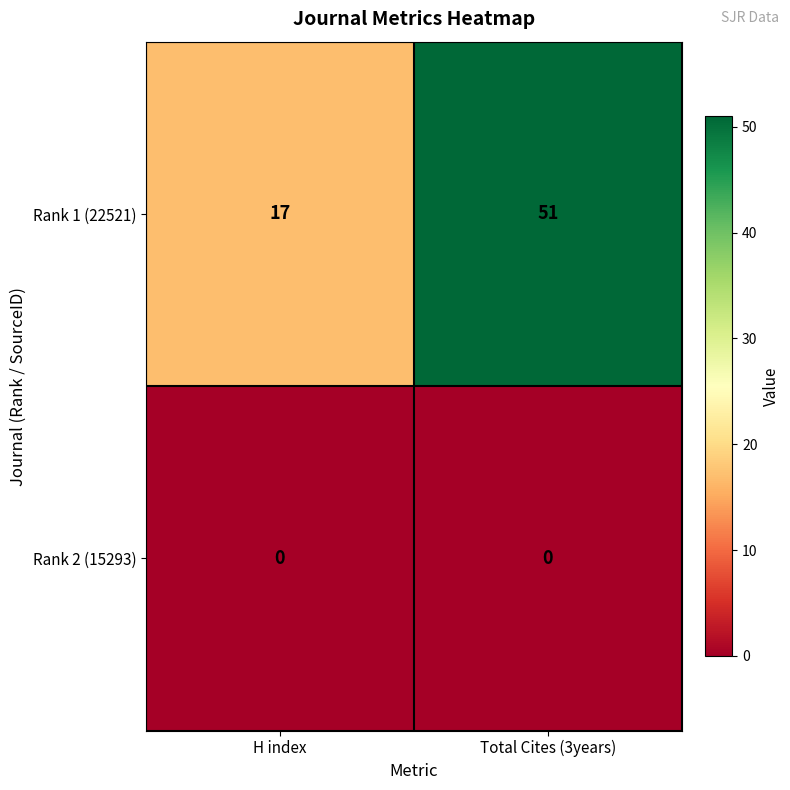

How many distinct data groups are displayed?

2